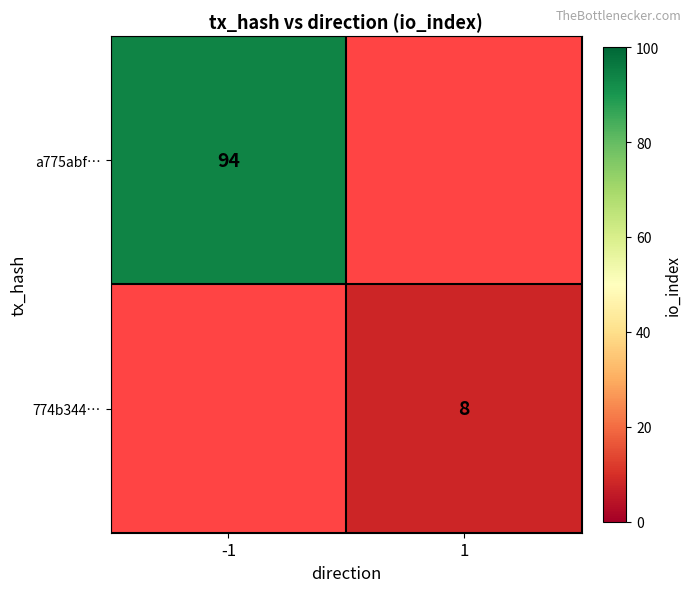

Count the number of data series in this chart.

2